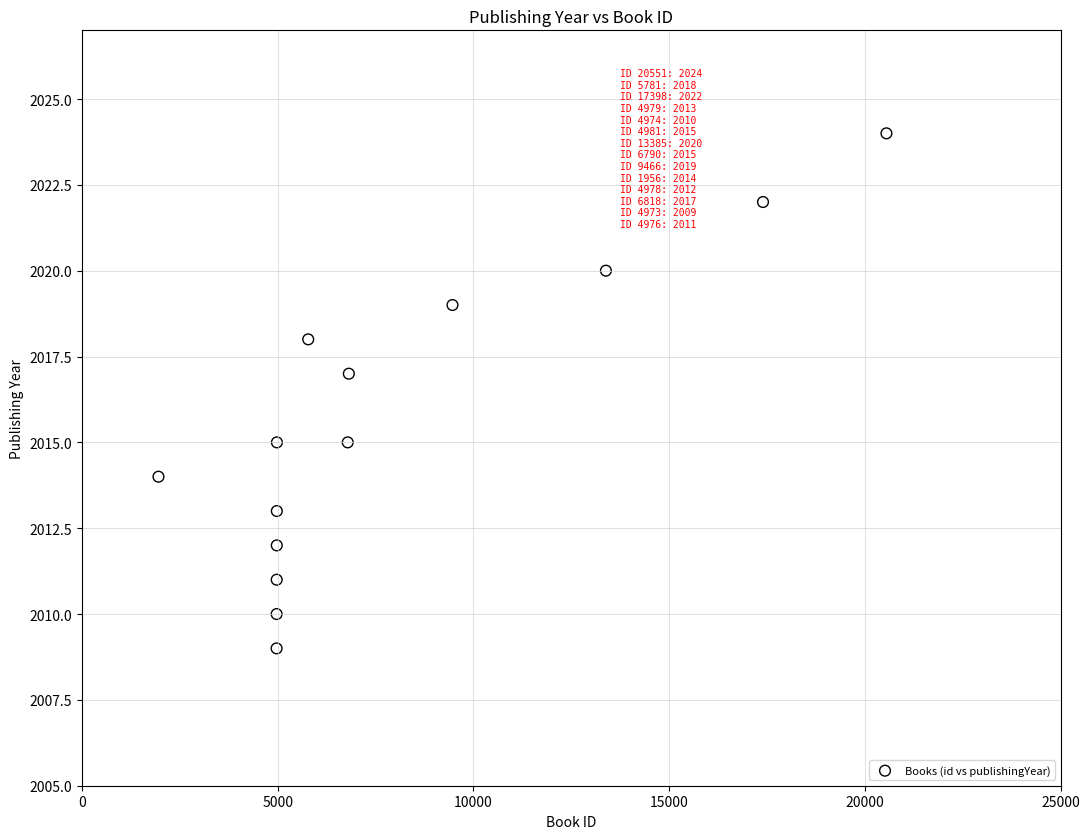

What is the range of X values (max minus min)?

18595